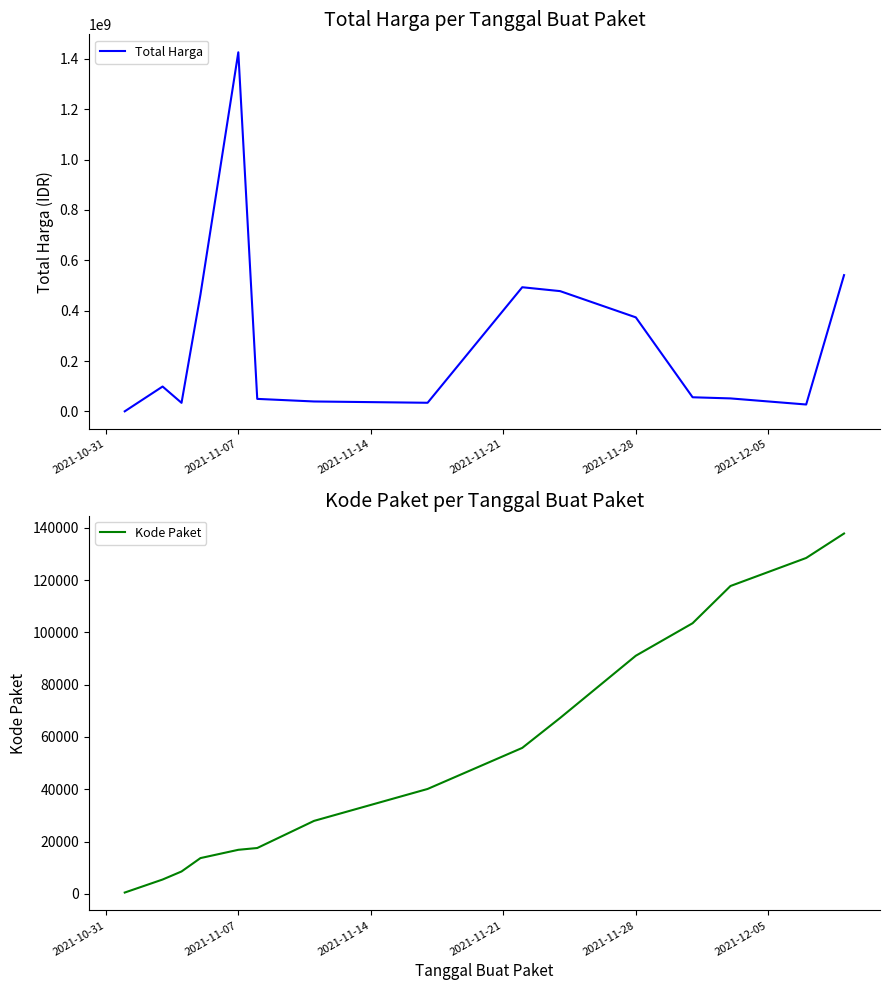

True or false: Kode Paket has more than 0 points higher than both neighbors.

False